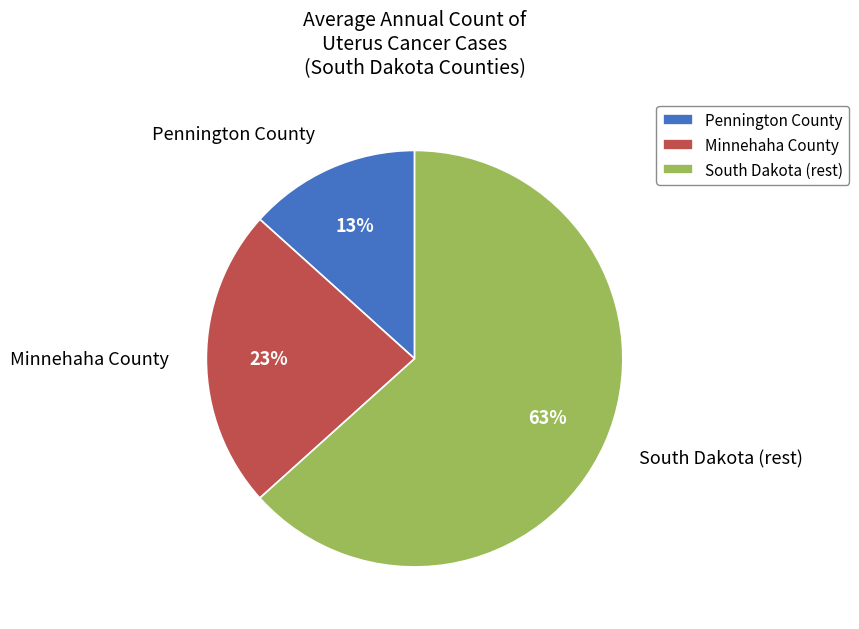

How many segments does this pie chart have?

3